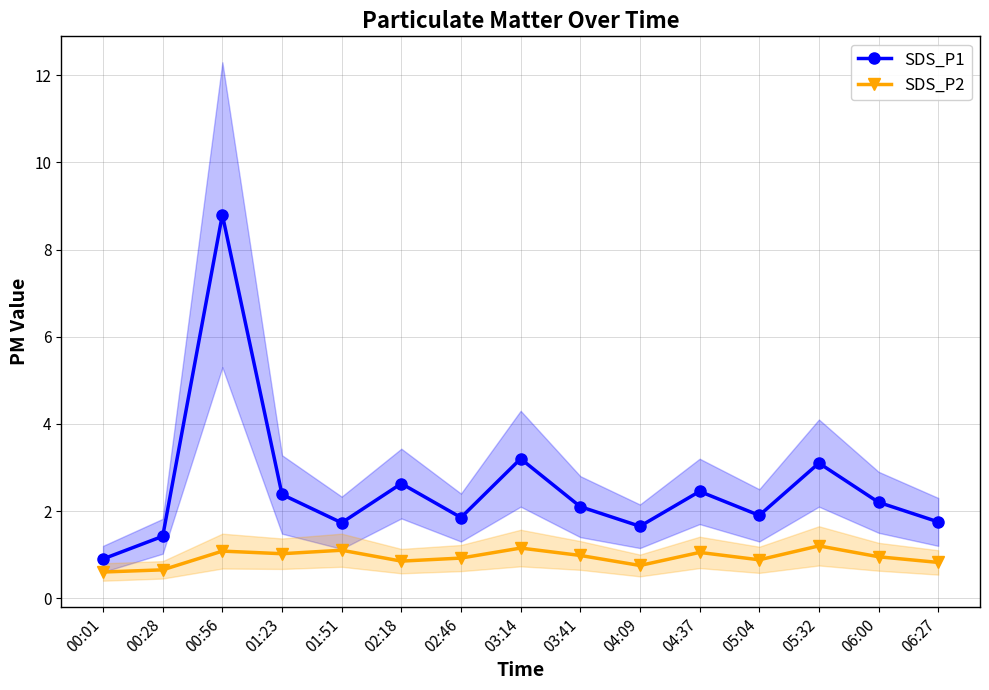

Rank the series at 00:28 from highest to lowest value.

SDS_P1, SDS_P2